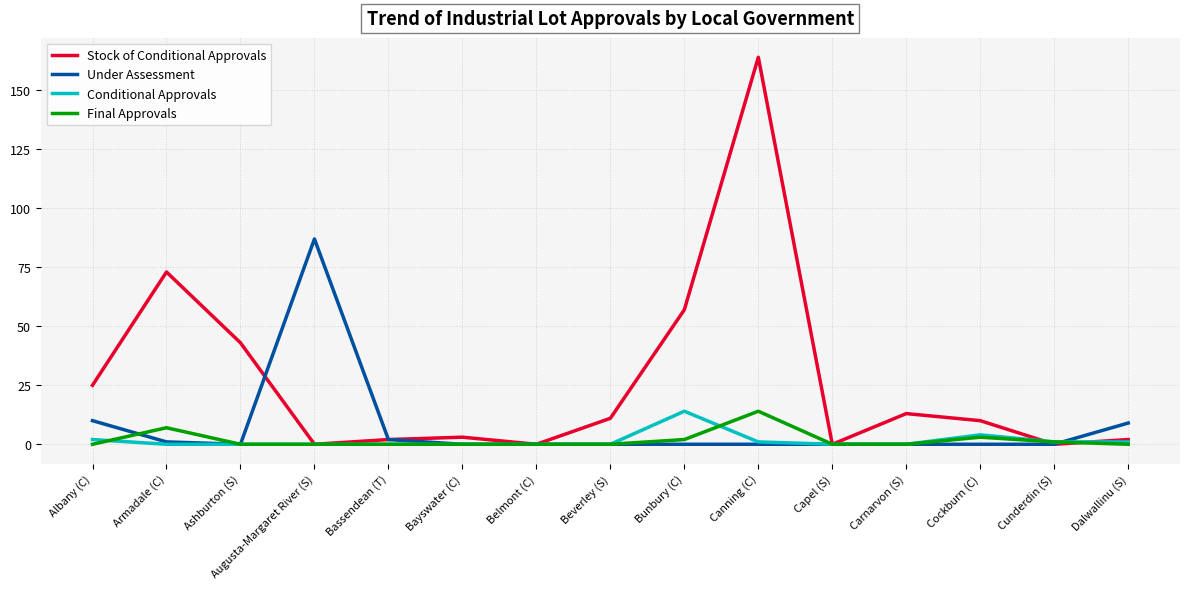

How many lines are shown in the chart?

4